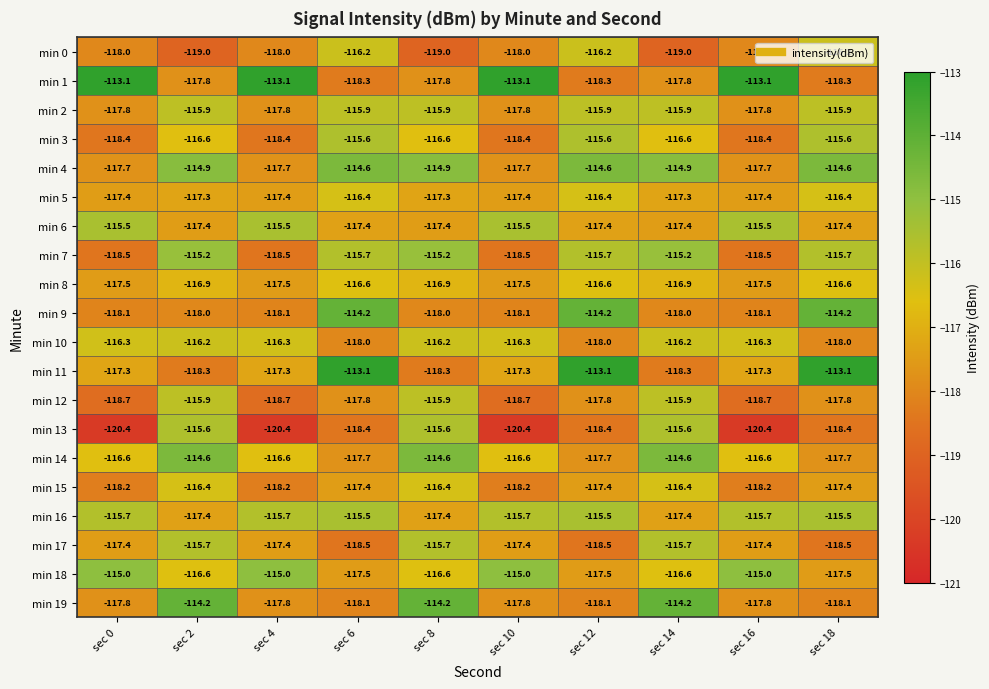

What is the minimum value for min 5?

-117.4